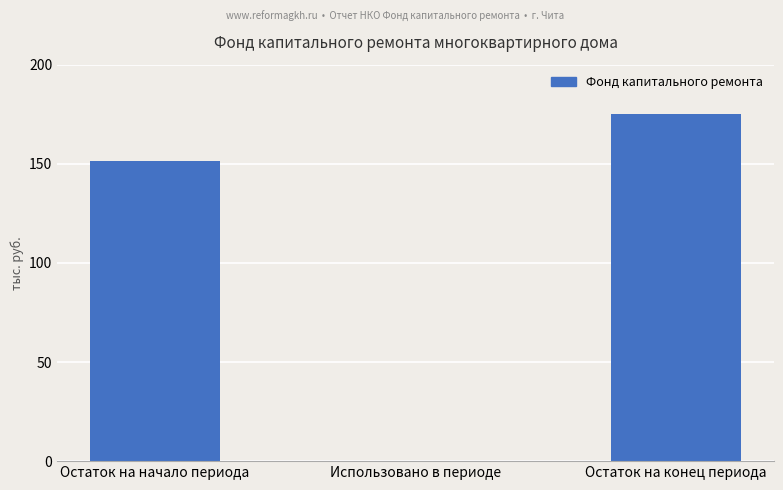

Where does the data first go above 151?

Остаток на начало периода